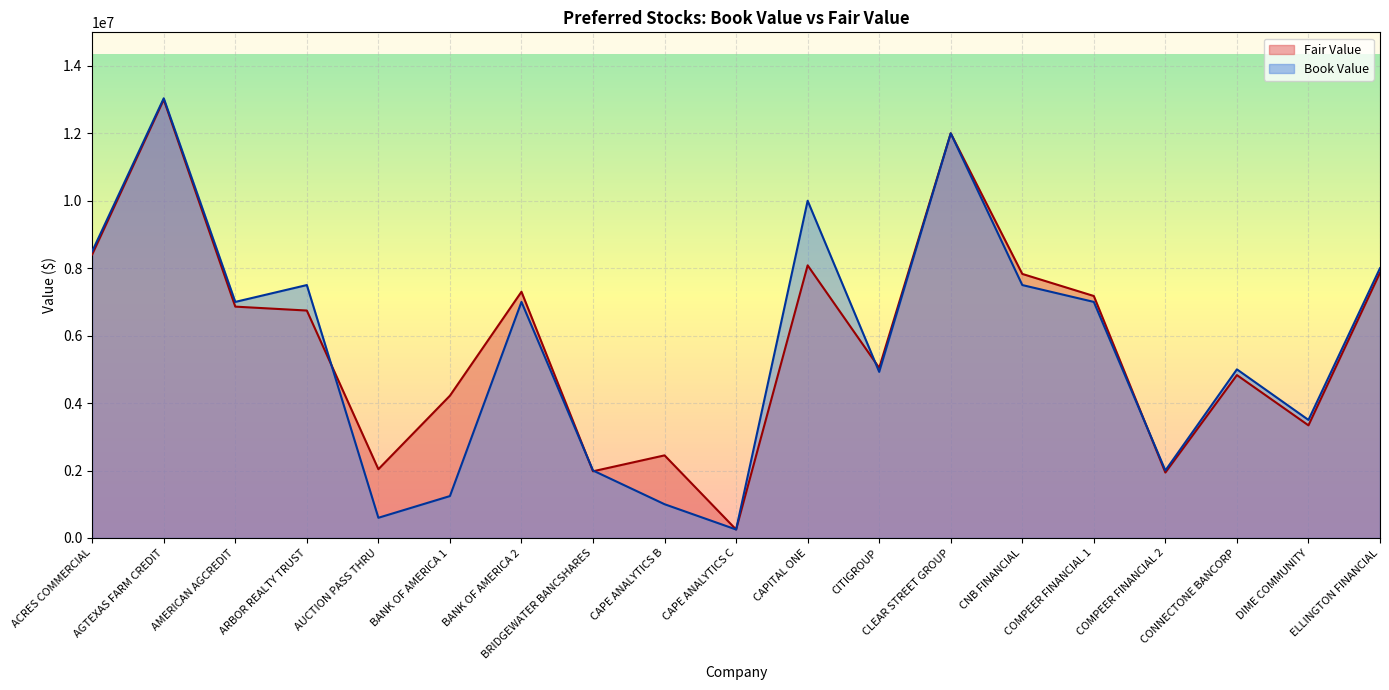

Rank the series by their average value, from highest to lowest.

Fair Value, Book Value